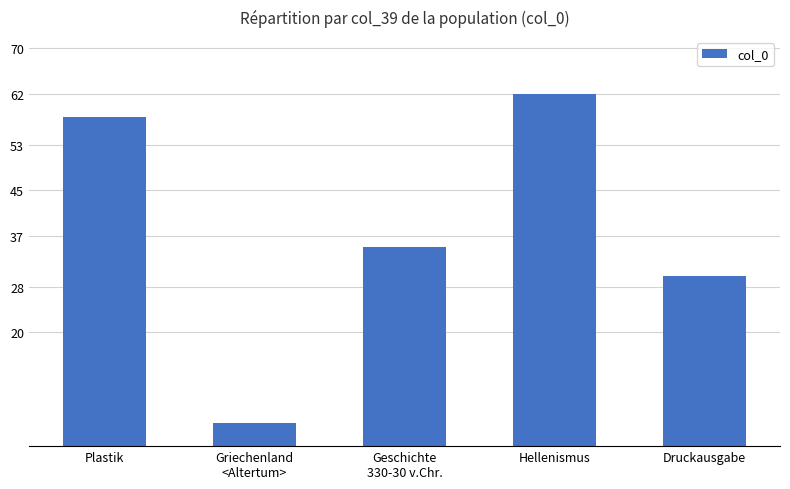

Rank the categories by value from highest to lowest.

Hellenismus, Plastik, Geschichte
330-30 v.Chr., Druckausgabe, Griechenland
<Altertum>